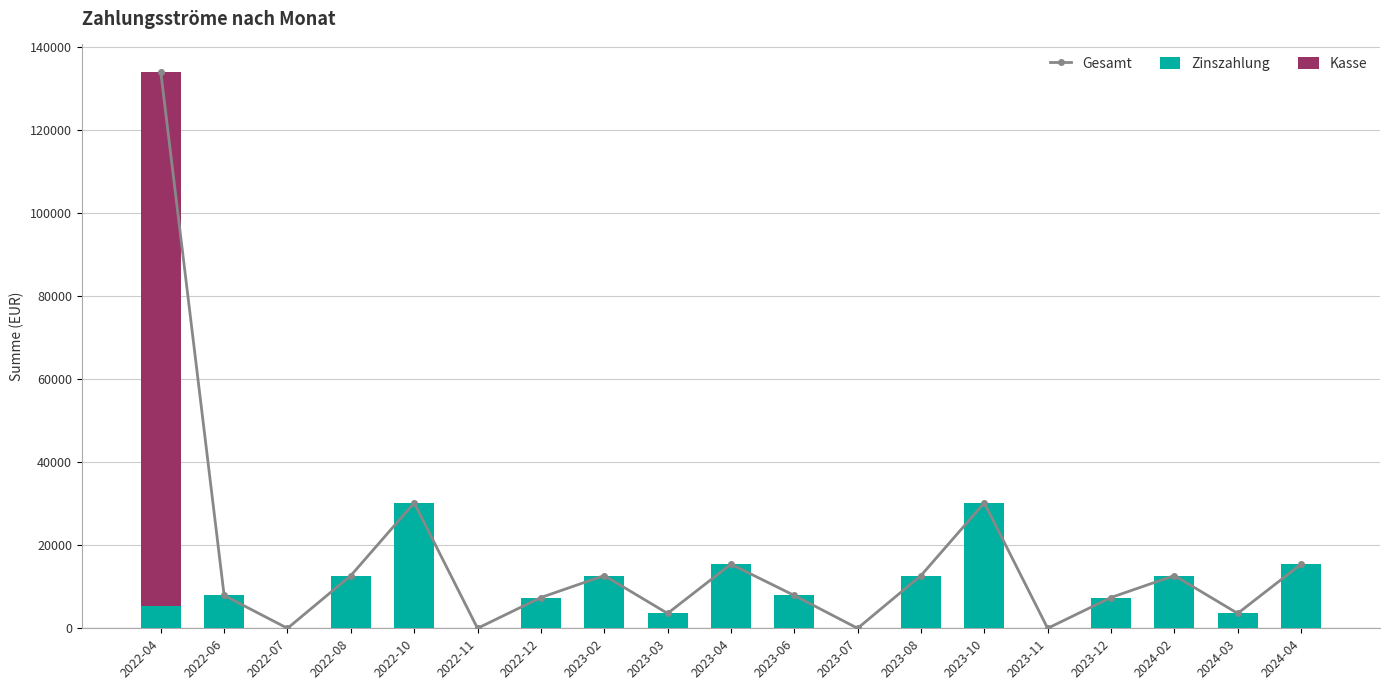

Is it true that Gesamt equals 12705.0 at 2023-02?

True